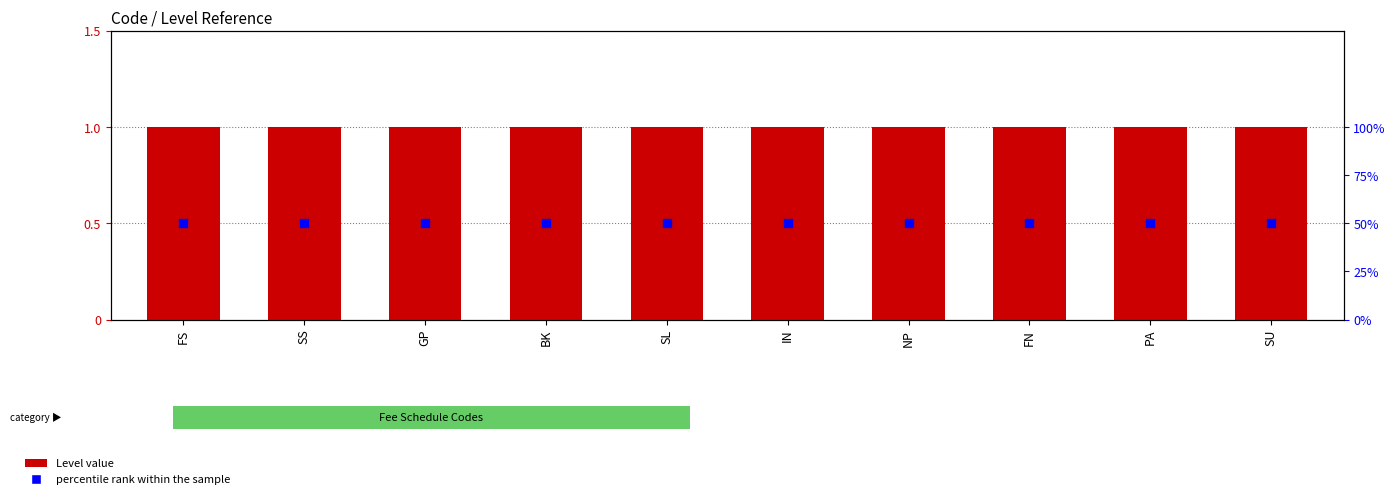

Which series has the largest total across all categories?

percentile rank within the sample